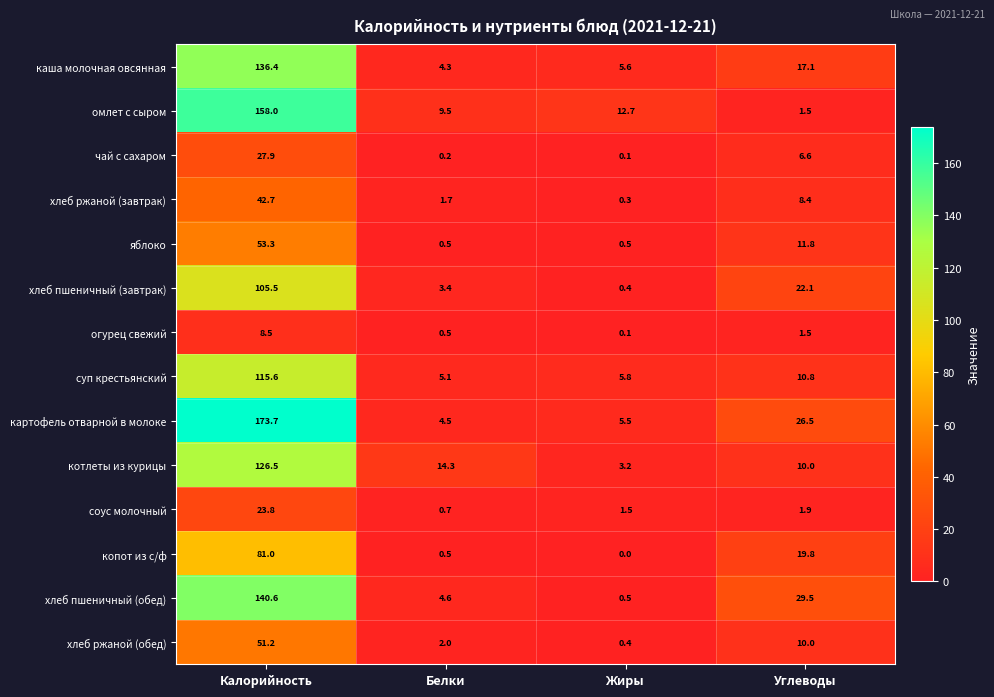

What is the total value across all series at Белки?

51.8